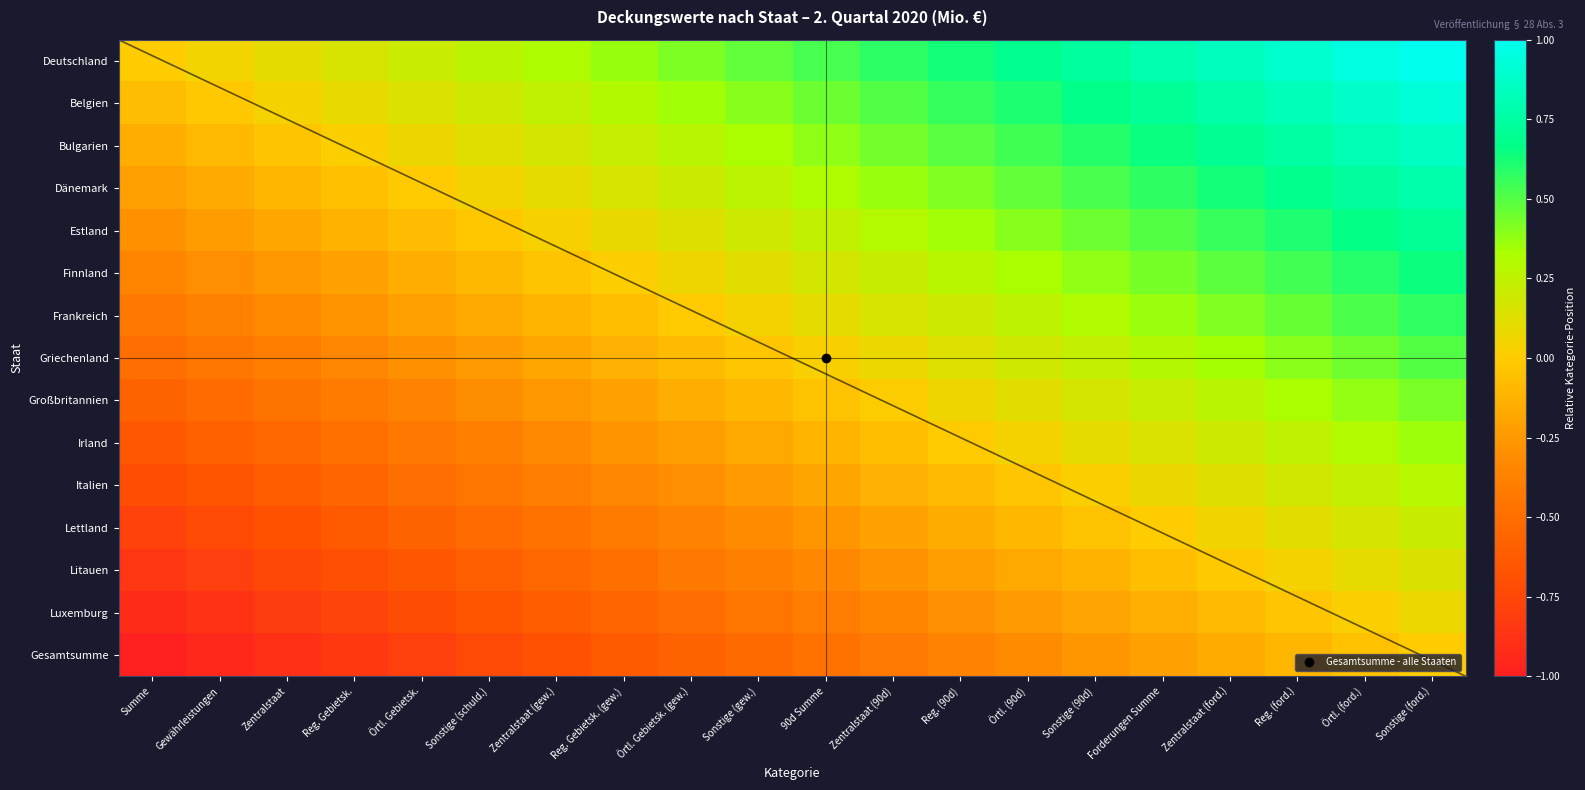

Is it true that Griechenland equals -0.8 at Summe?

False